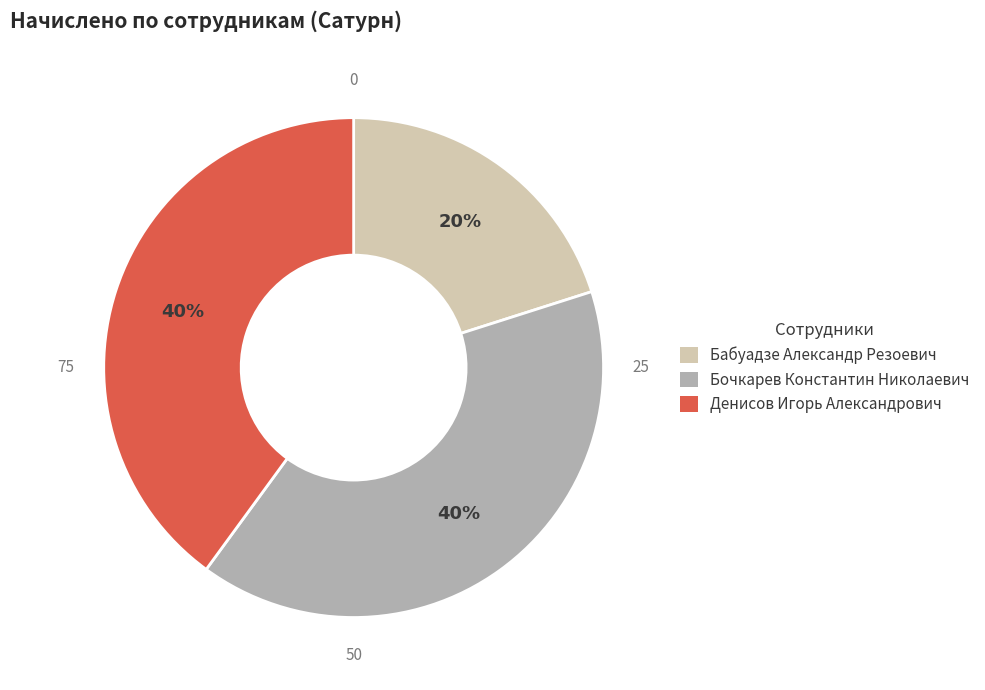

Which slice is the smallest?

Бабуадзе Александр Резоевич